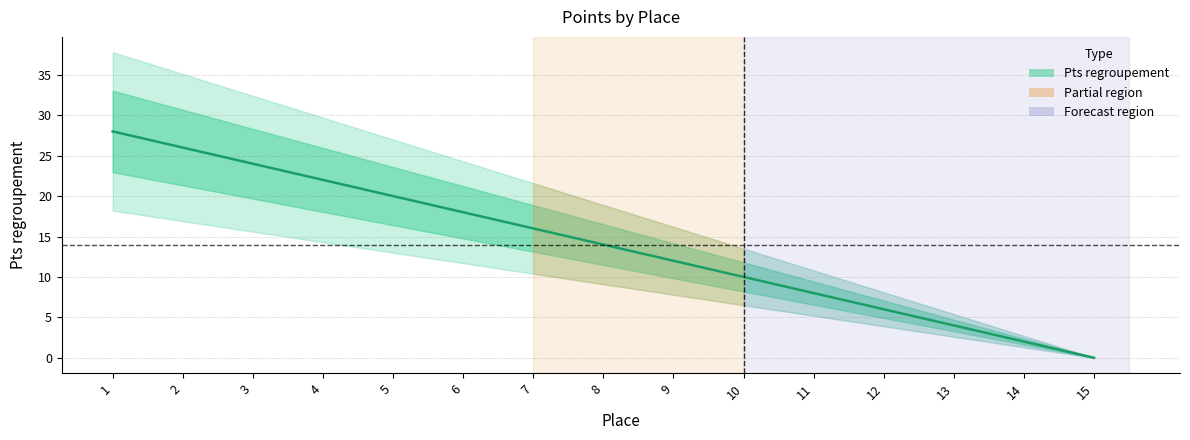

How many values exceed 14?

7